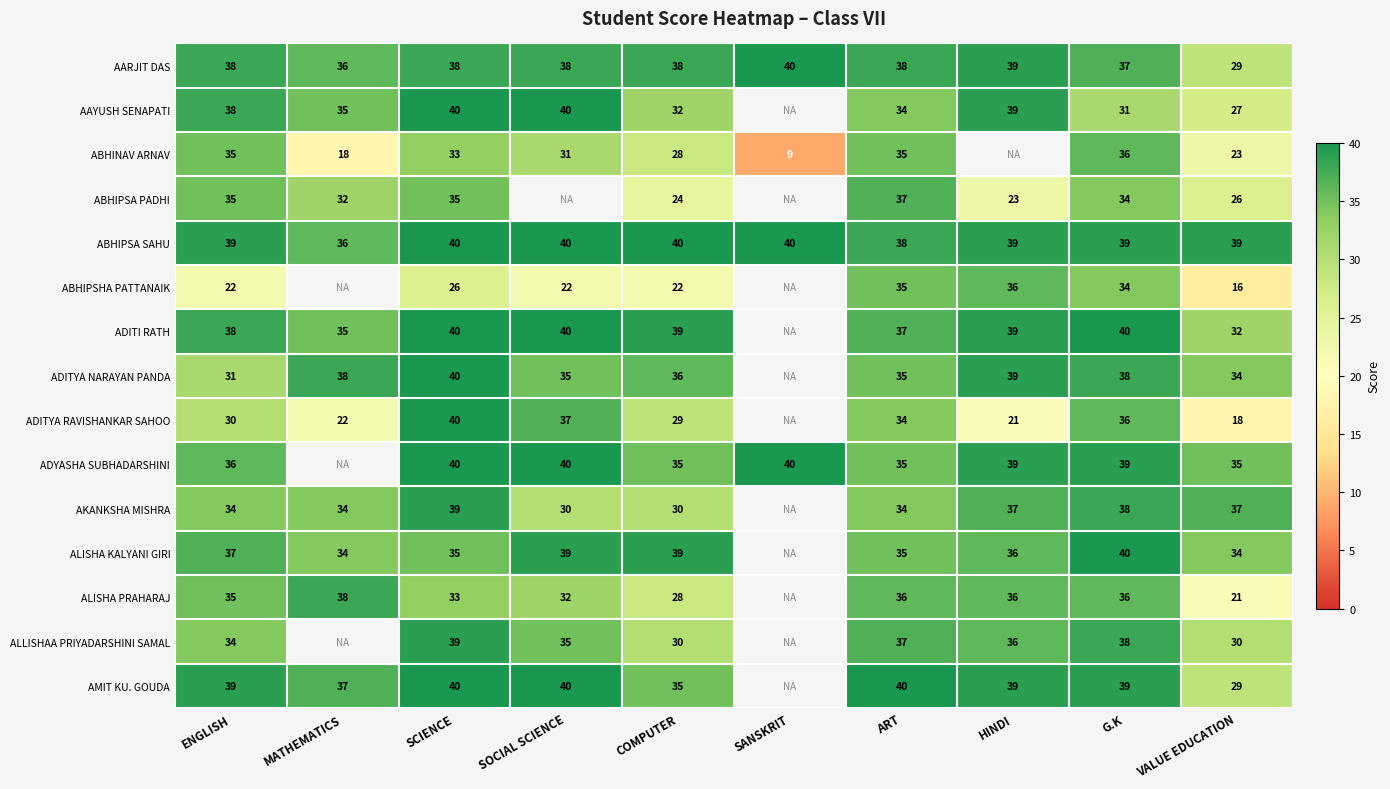

Between G.K and SOCIAL SCIENCE, which is larger?

SOCIAL SCIENCE